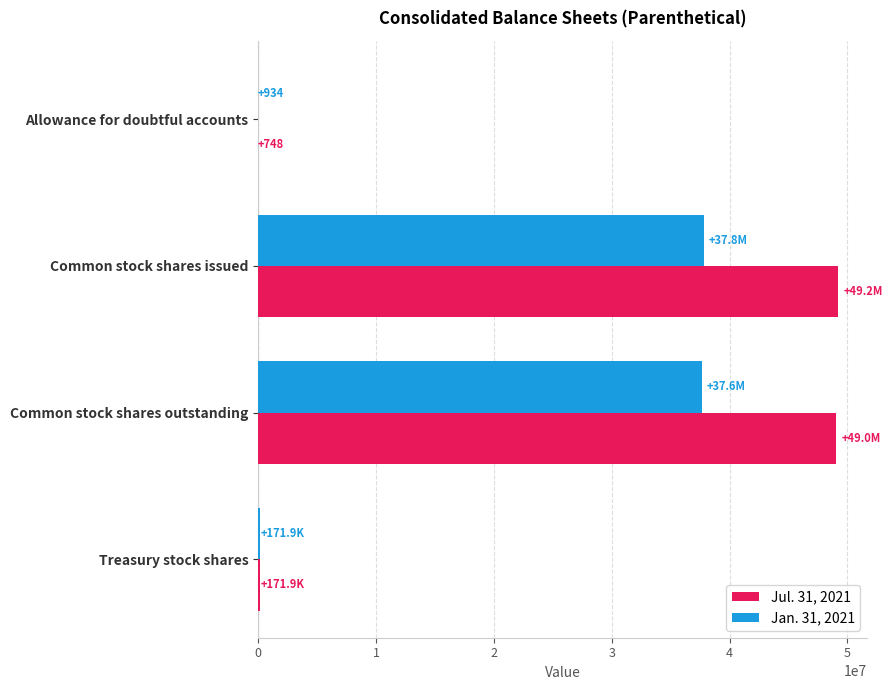

What is the maximum value shown in the chart?

49212173